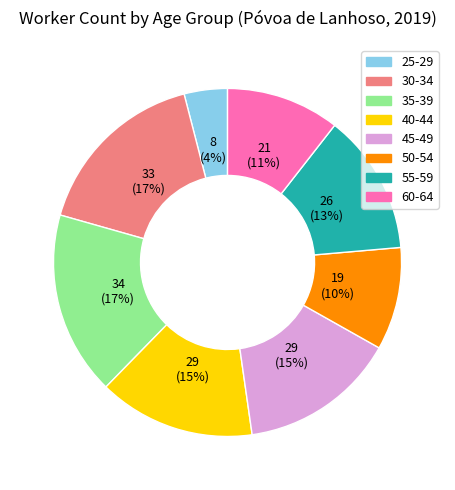

Which category has the smallest portion of the pie?

25-29